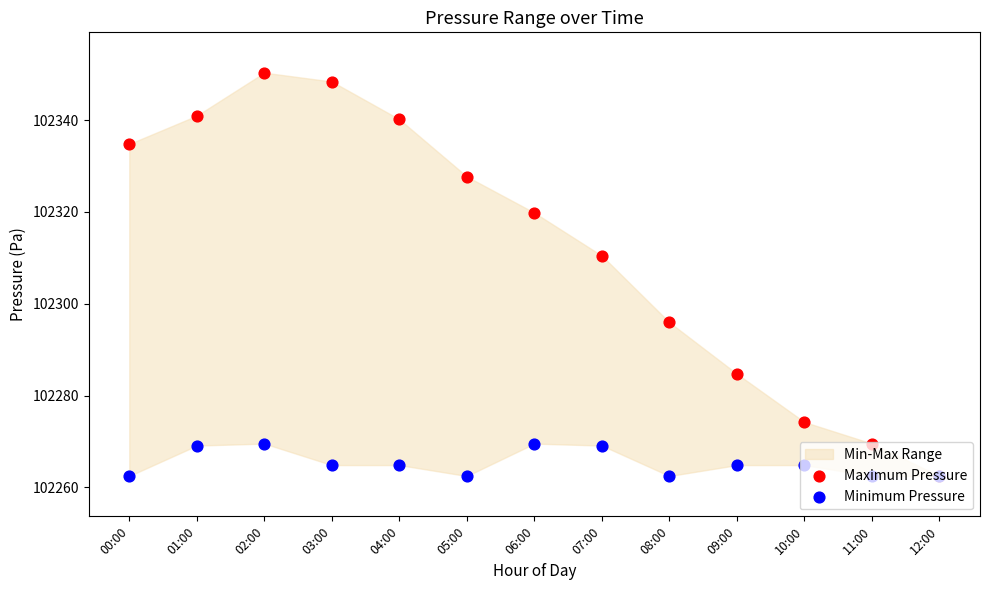

Which series contains the highest Y value?

Maximum Pressure